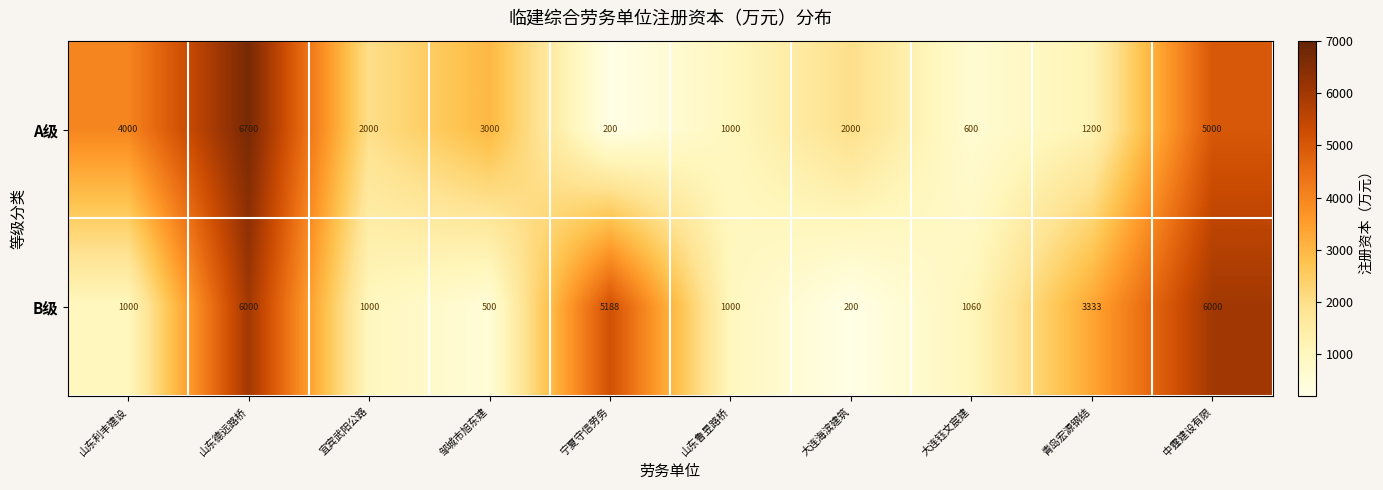

How many values in the A级 series are below 2000?

4